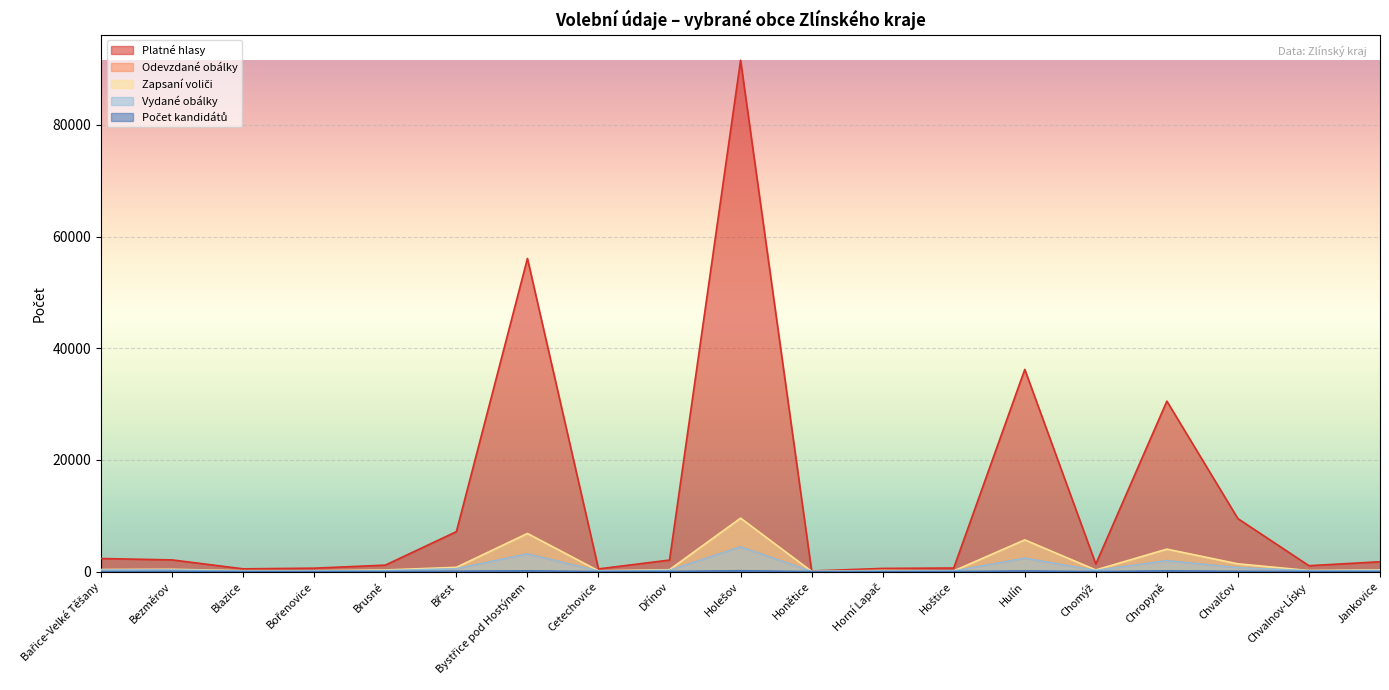

In Odevzdané obálky, how many points are lower than both neighbors (excluding endpoints)?

6